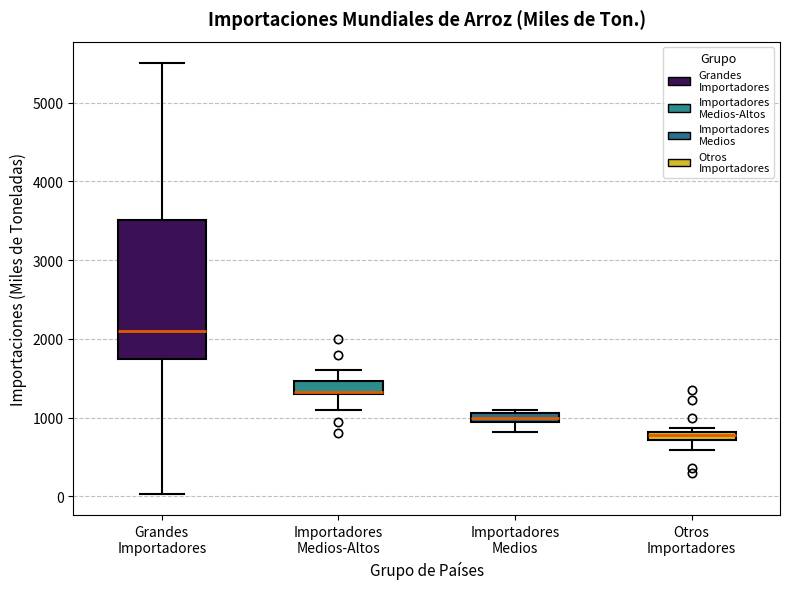

Which box has the highest median line?

Grandes Importadores